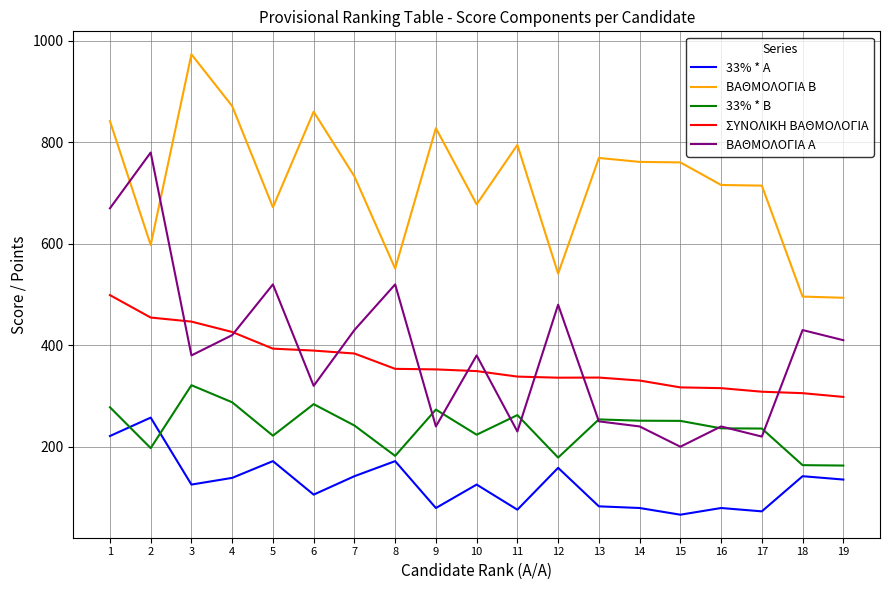

Which series ends up on top after the final intersection of 33% * B and 33% * A?

33% * B